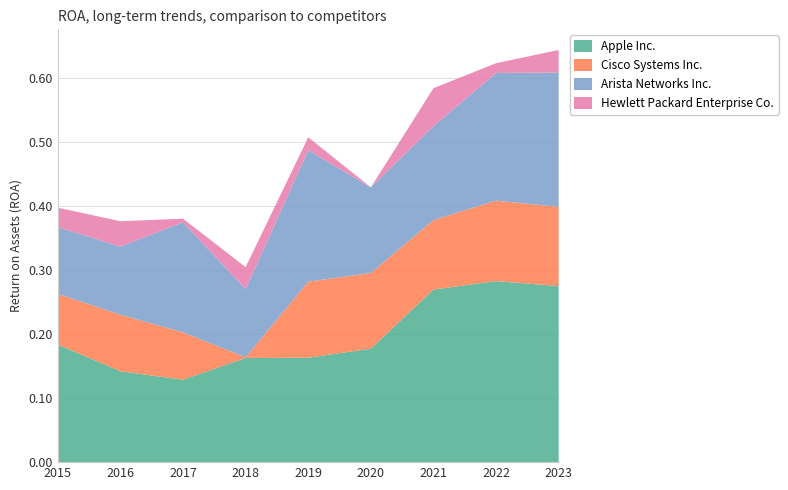

Reading left to right, list all the values displayed in this chart.

Apple Inc.: 2015-10-31=0.2	2016-10-31=0.1	2017-10-31=0.1	2018-10-31=0.2	2019-10-31=0.2	2020-10-31=0.2	2021-10-31=0.3	2022-10-31=0.3	2023-10-31=0.3
Cisco Systems Inc.: 2015-10-31=0.1	2016-10-31=0.1	2017-10-31=0.1	2018-10-31=0.0	2019-10-31=0.1	2020-10-31=0.1	2021-10-31=0.1	2022-10-31=0.1	2023-10-31=0.1
Arista Networks Inc.: 2015-10-31=0.1	2016-10-31=0.1	2017-10-31=0.2	2018-10-31=0.1	2019-10-31=0.2	2020-10-31=0.1	2021-10-31=0.1	2022-10-31=0.2	2023-10-31=0.2
Hewlett Packard Enterprise Co.: 2015-10-31=0.0	2016-10-31=0.0	2017-10-31=0.0	2018-10-31=0.0	2019-10-31=0.0	2020-10-31=-0.0	2021-10-31=0.1	2022-10-31=0.0	2023-10-31=0.0